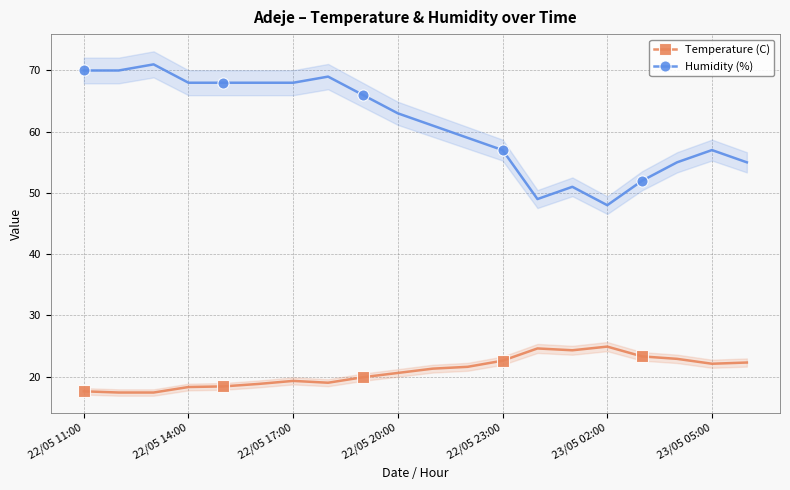

What is the minimum value shown in the chart?

17.4